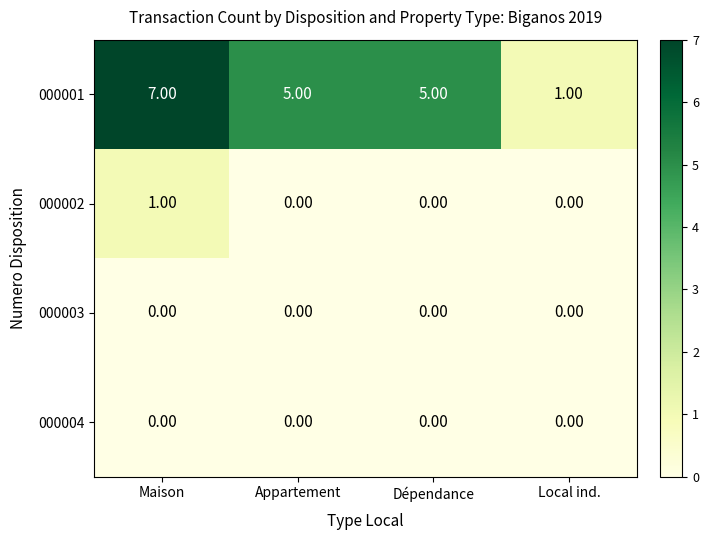

What is the difference between the maximum and minimum values in the 000001 series?

6